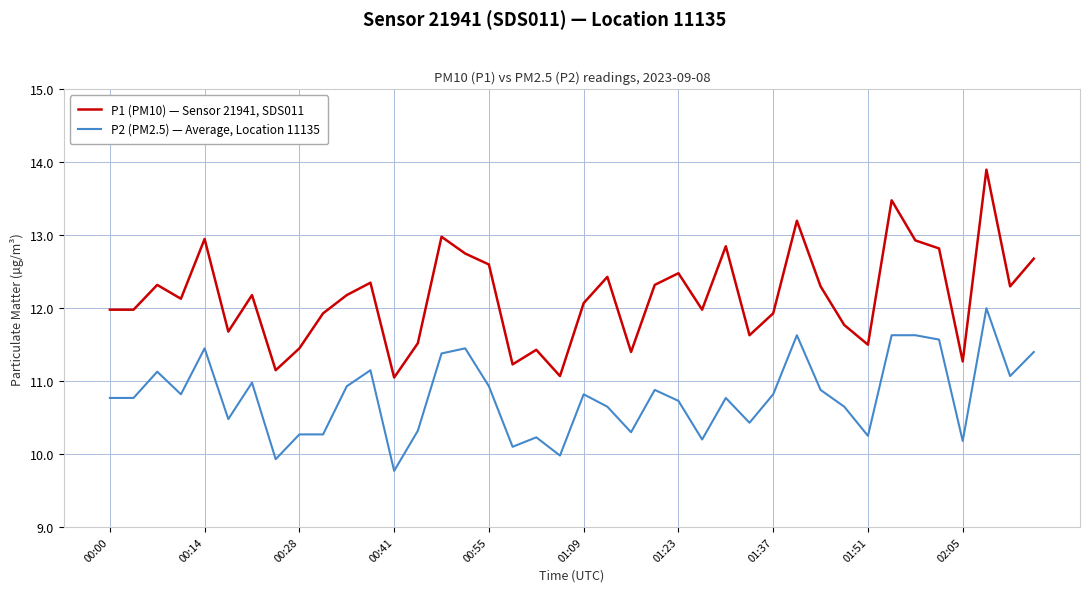

True or false: P2 (PM2.5) — Average, Location 11135 and P1 (PM10) — Sensor 21941, SDS011 intersect in this chart.

False